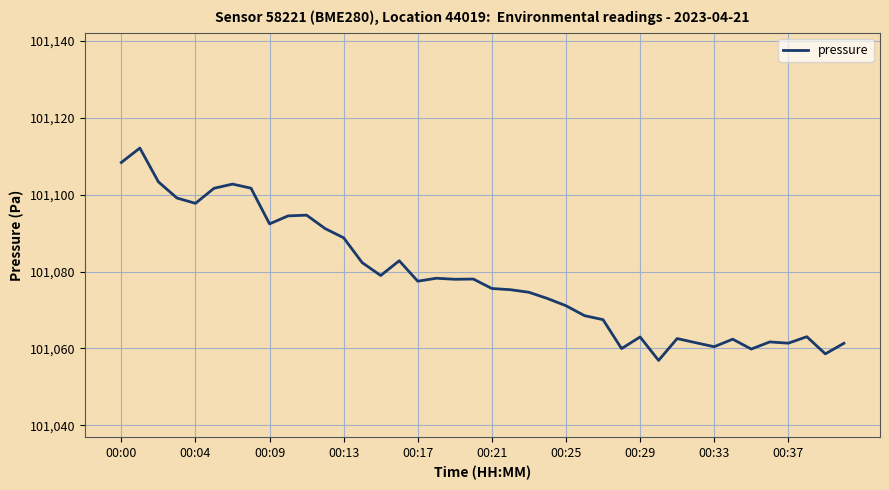

What is the maximum value shown in the chart?

101112.1